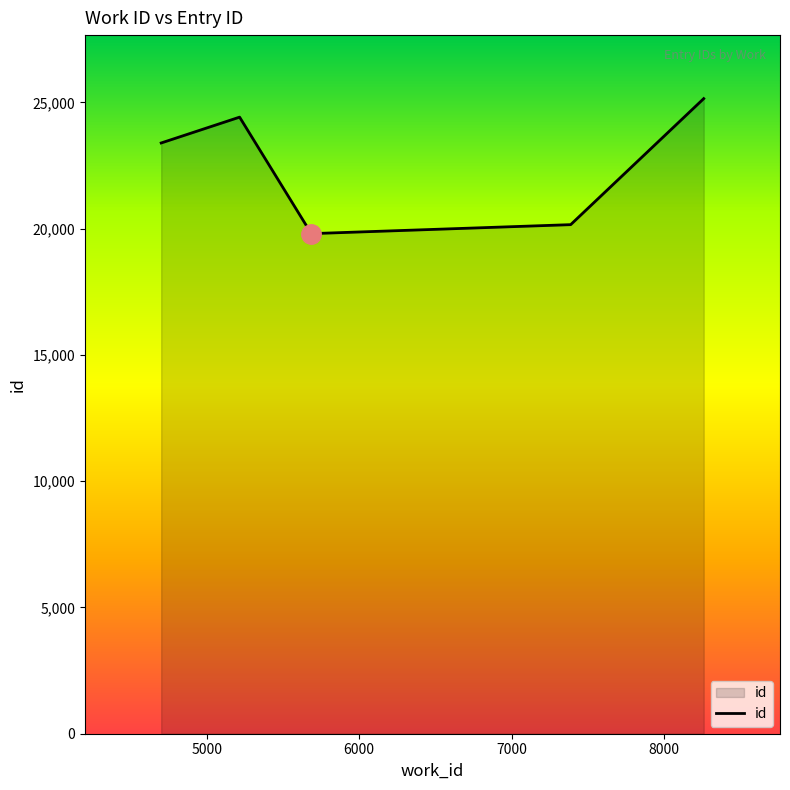

What is the smallest value displayed?

19801